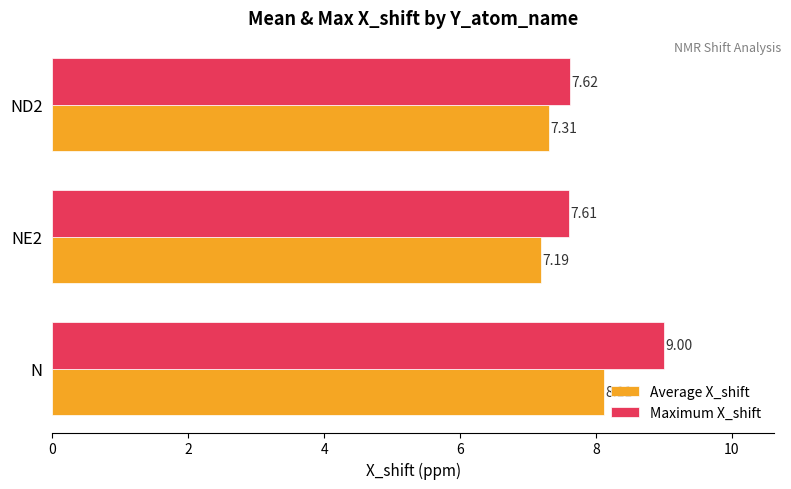

List the series in order of their peak value, lowest first.

Average X_shift, Maximum X_shift